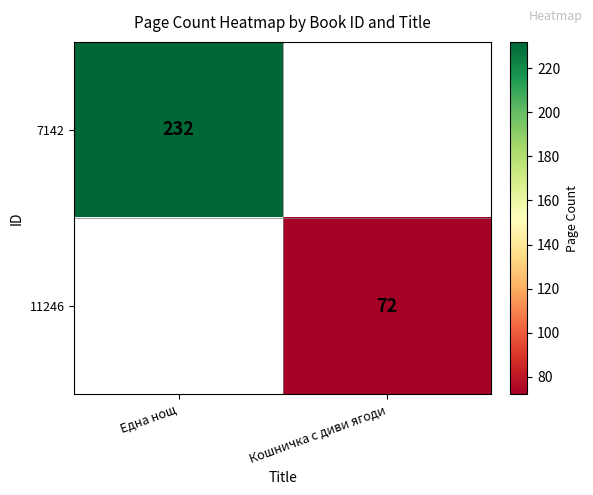

Is it true that 7142 equals 232 at Една нощ?

True